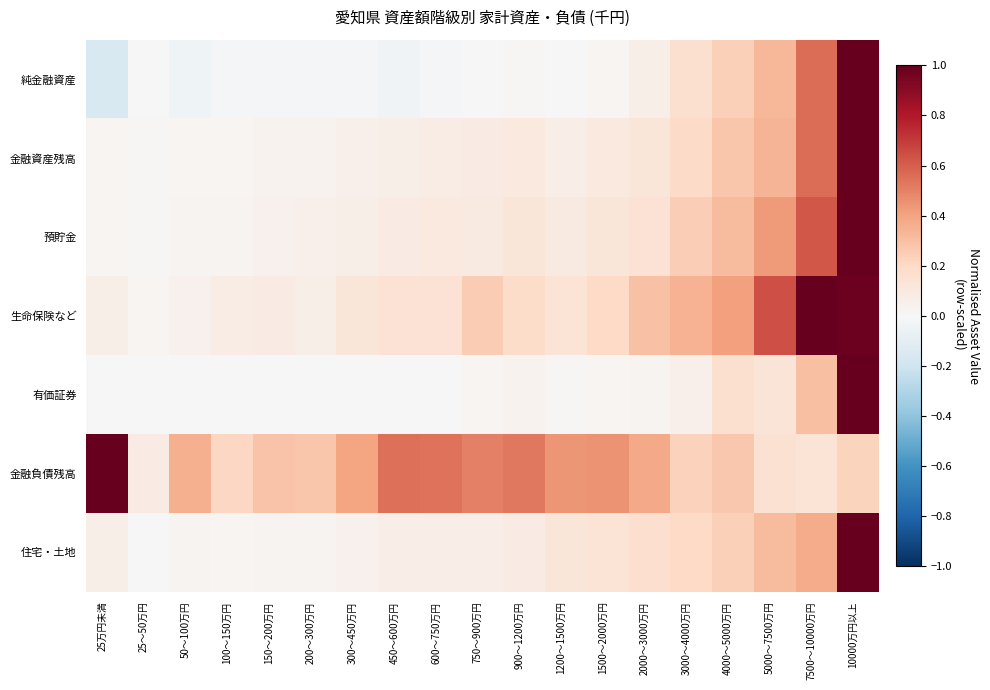

Reading right to left, what are all the values shown in this chart?

純金融資産: 10000万円以上=1.0	7500～10000万円=0.6	5000～7500万円=0.3	4000～5000万円=0.2	3000～4000万円=0.2	2000～3000万円=0.1	1500～2000万円=0.0	1200～1500万円=-0.0	900～1200万円=0.0	750～900万円=-0.0	600～750万円=-0.0	450～600万円=-0.0	300～450万円=-0.0	200～300万円=-0.0	150～200万円=-0.0	100～150万円=-0.0	50～100万円=-0.0	25～50万円=-0.0	25万円未満=-0.2
金融資産残高: 10000万円以上=1.0	7500～10000万円=0.6	5000～7500万円=0.3	4000～5000万円=0.3	3000～4000万円=0.2	2000～3000万円=0.1	1500～2000万円=0.1	1200～1500万円=0.1	900～1200万円=0.1	750～900万円=0.1	600～750万円=0.1	450～600万円=0.1	300～450万円=0.0	200～300万円=0.0	150～200万円=0.0	100～150万円=0.0	50～100万円=0.0	25～50万円=0.0	25万円未満=0.0
預貯金: 10000万円以上=1.0	7500～10000万円=0.6	5000～7500万円=0.4	4000～5000万円=0.3	3000～4000万円=0.2	2000～3000万円=0.1	1500～2000万円=0.1	1200～1500万円=0.1	900～1200万円=0.1	750～900万円=0.1	600～750万円=0.1	450～600万円=0.1	300～450万円=0.1	200～300万円=0.1	150～200万円=0.0	100～150万円=0.0	50～100万円=0.0	25～50万円=0.0	25万円未満=0.0
生命保険など: 10000万円以上=1.0	7500～10000万円=1.0	5000～7500万円=0.6	4000～5000万円=0.4	3000～4000万円=0.3	2000～3000万円=0.3	1500～2000万円=0.2	1200～1500万円=0.1	900～1200万円=0.2	750～900万円=0.3	600～750万円=0.1	450～600万円=0.1	300～450万円=0.1	200～300万円=0.1	150～200万円=0.1	100～150万円=0.1	50～100万円=0.0	25～50万円=0.0	25万円未満=0.1
有価証券: 10000万円以上=1.0	7500～10000万円=0.3	5000～7500万円=0.1	4000～5000万円=0.2	3000～4000万円=0.1	2000～3000万円=0.0	1500～2000万円=0.0	1200～1500万円=0.0	900～1200万円=0.0	750～900万円=0.0	600～750万円=0.0	450～600万円=0.0	300～450万円=0.0	200～300万円=0.0	150～200万円=0.0	100～150万円=0.0	50～100万円=0.0	25～50万円=0.0	25万円未満=0.0
金融負債残高: 10000万円以上=0.2	7500～10000万円=0.1	5000～7500万円=0.2	4000～5000万円=0.3	3000～4000万円=0.2	2000～3000万円=0.4	1500～2000万円=0.4	1200～1500万円=0.4	900～1200万円=0.5	750～900万円=0.5	600～750万円=0.5	450～600万円=0.6	300～450万円=0.4	200～300万円=0.3	150～200万円=0.3	100～150万円=0.2	50～100万円=0.4	25～50万円=0.1	25万円未満=1.0
住宅・土地: 10000万円以上=1.0	7500～10000万円=0.4	5000～7500万円=0.3	4000～5000万円=0.2	3000～4000万円=0.2	2000～3000万円=0.2	1500～2000万円=0.1	1200～1500万円=0.1	900～1200万円=0.1	750～900万円=0.1	600～750万円=0.1	450～600万円=0.1	300～450万円=0.0	200～300万円=0.0	150～200万円=0.0	100～150万円=0.0	50～100万円=0.0	25～50万円=0.0	25万円未満=0.1